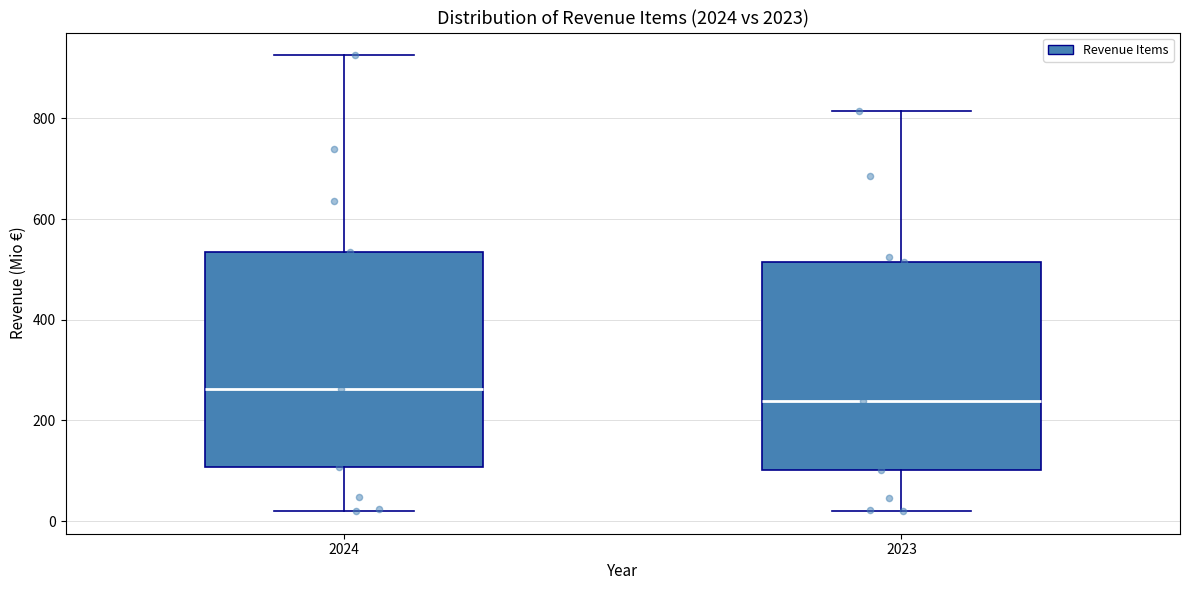

Reading left to right, read every box against the y-axis: the position of its median line, the range the box covers, and the ends of its whiskers. The values are not printed on the chart, so give them approximately, as read against the axis.

2024: median 260, box 100 to 540, whiskers 20 to 920
2023: median 240, box 100 to 520, whiskers 20 to 820